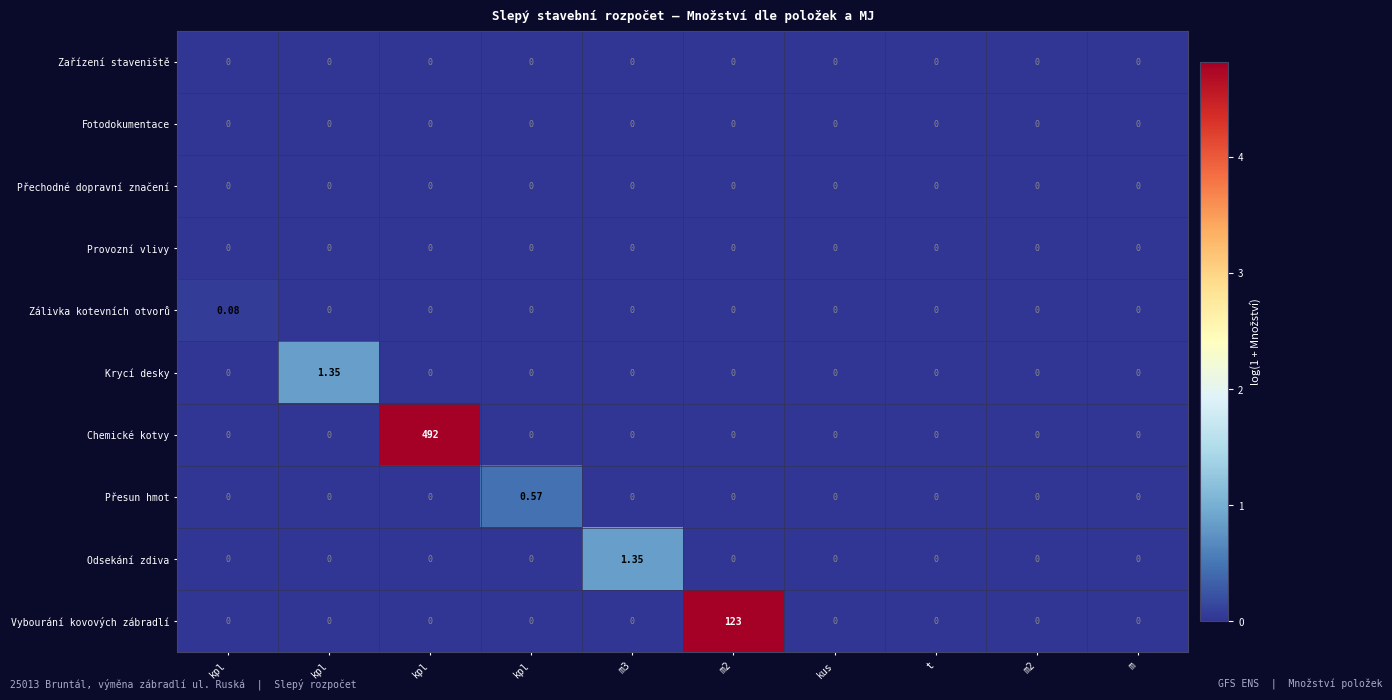

Which category has the lowest value across all series?

kpl